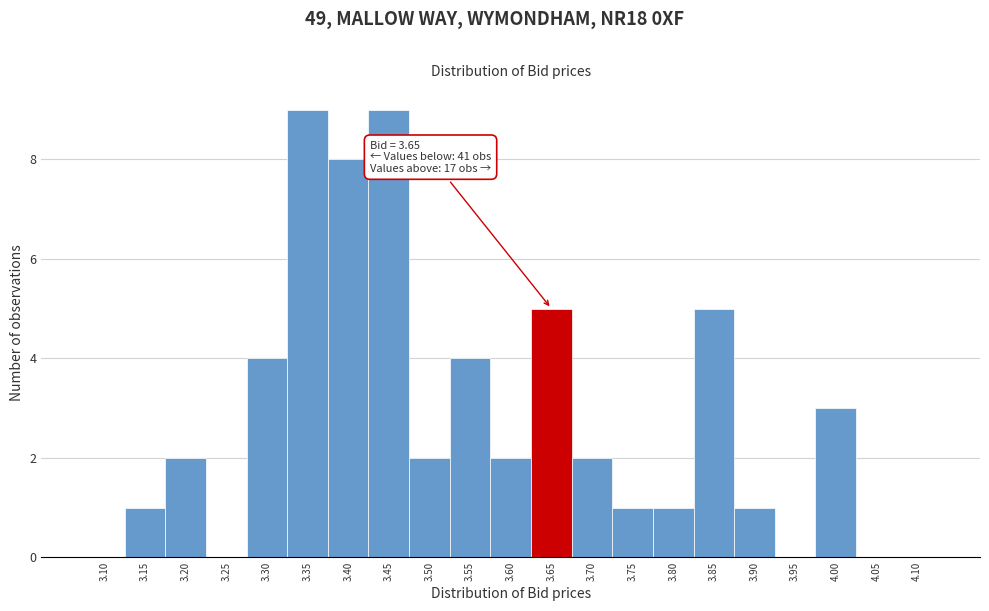

Reading left to right, what are all the values shown in this chart?

3.10=0	3.15=1	3.20=2	3.25=0	3.30=4	3.35=9	3.40=8	3.45=9	3.50=2	3.55=4	3.60=2	3.65=5	3.70=2	3.75=1	3.80=1	3.85=5	3.90=1	3.95=0	4.00=3	4.05=0	4.10=0